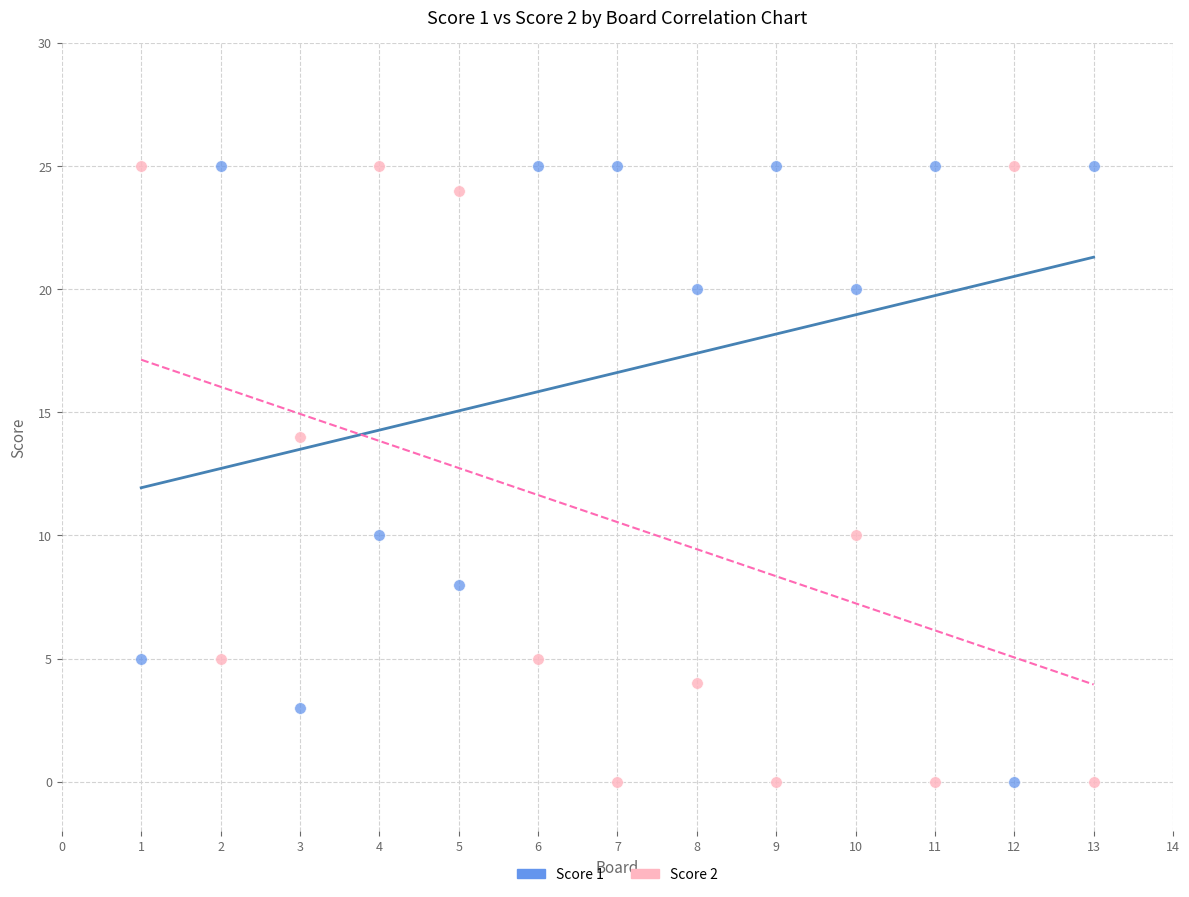

What are all the series names shown in the legend?

Score 1, Score 2